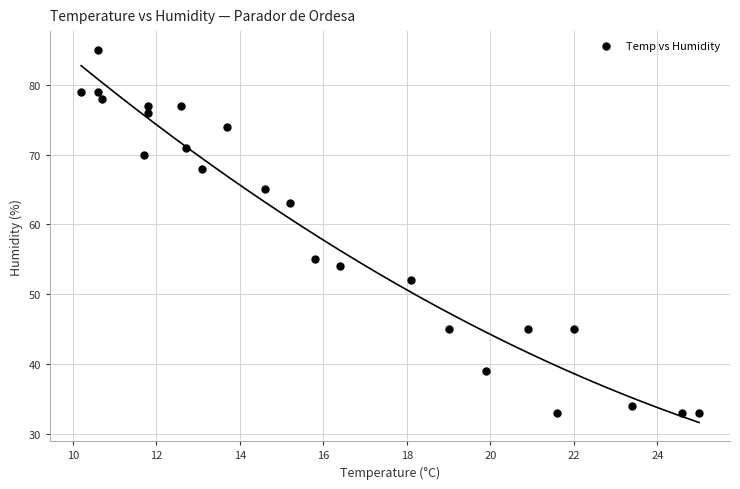

What is the range of Y values (max minus min)?

52